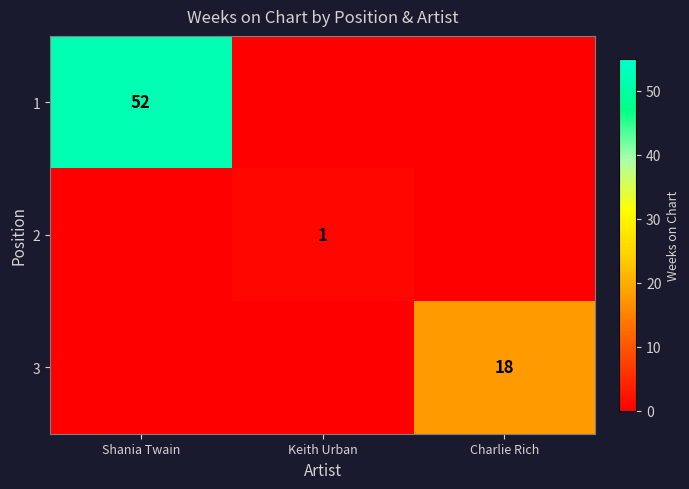

True or false: 1 has a value of 52 at Shania Twain.

True